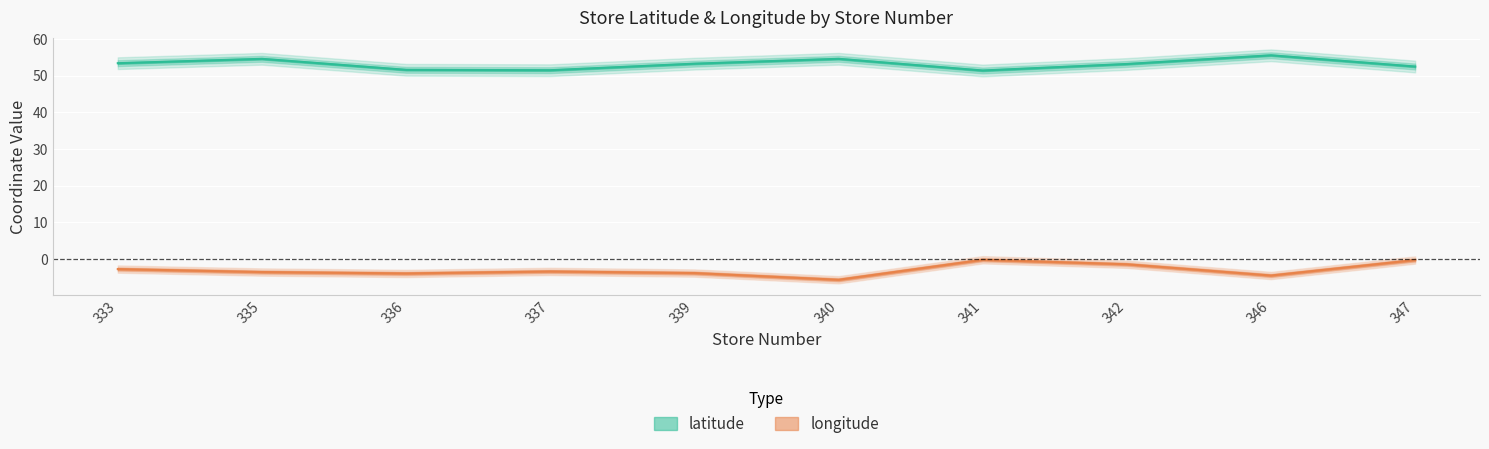

How many lines are shown in the chart?

2